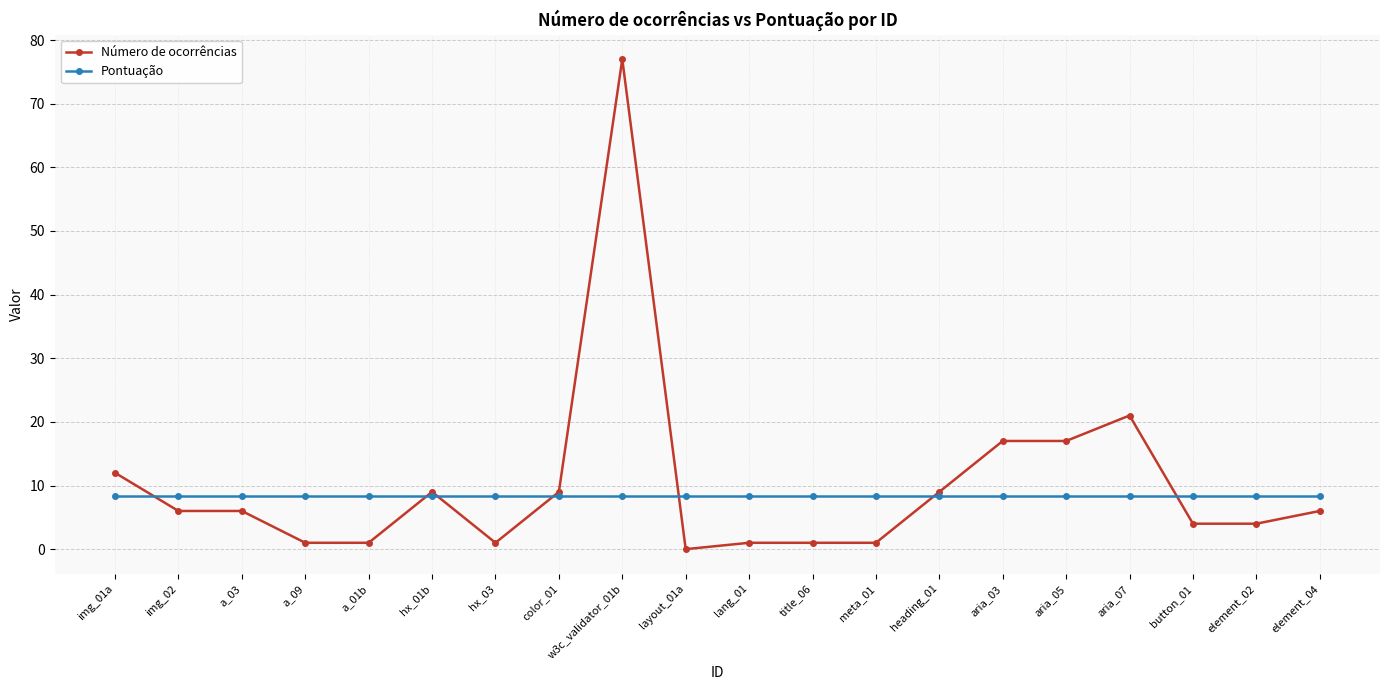

What position from the right is layout_01a?

11